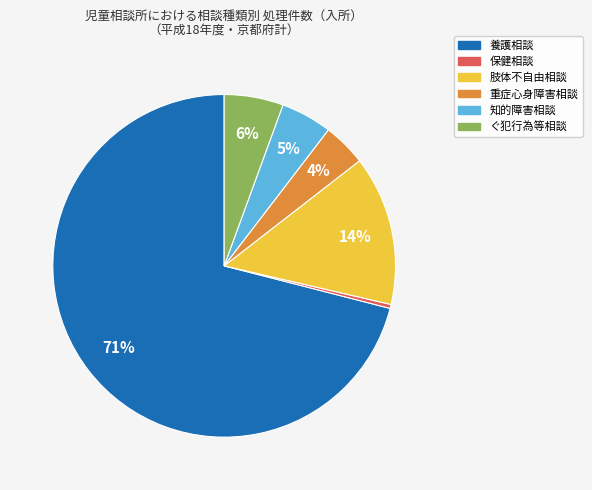

How many segments does this pie chart have?

6